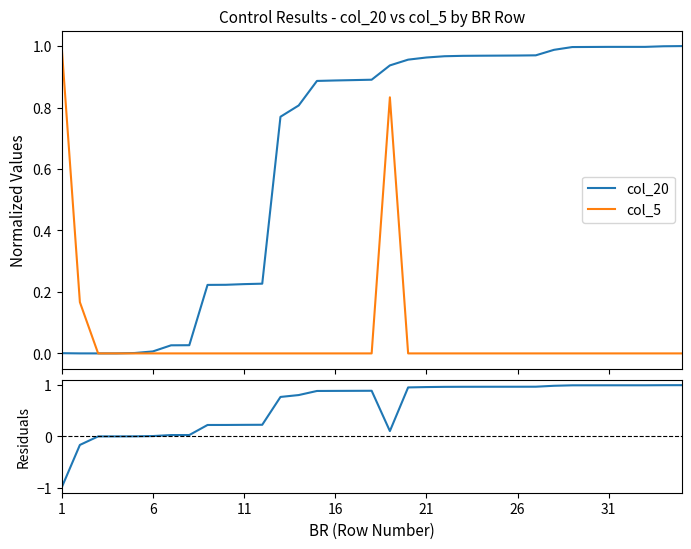

Does the chart have visible grid lines?

No